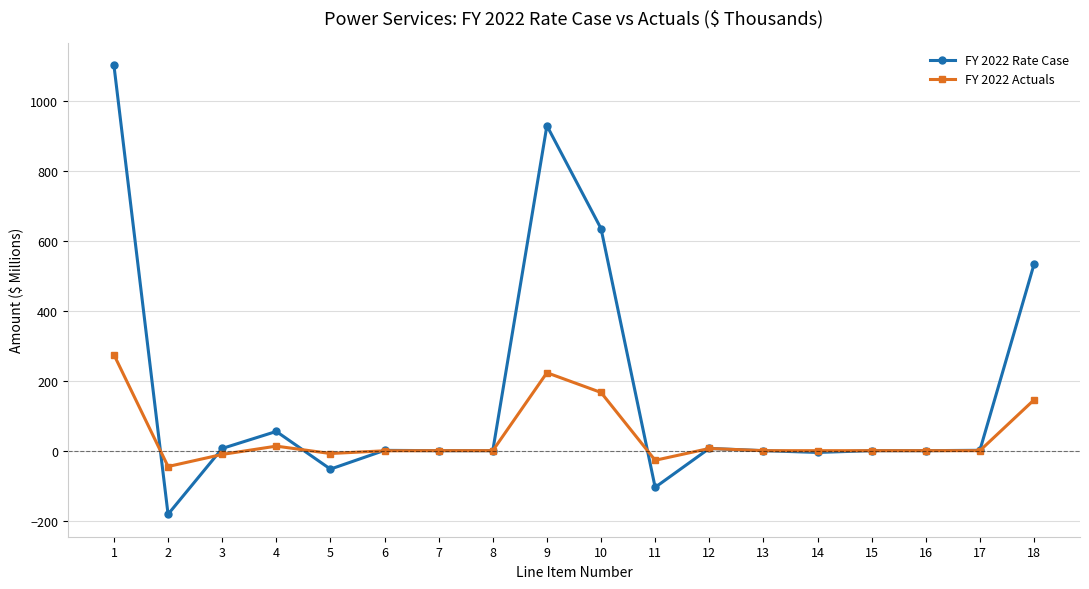

At which label does FY 2022 Rate Case first exceed 0?

1